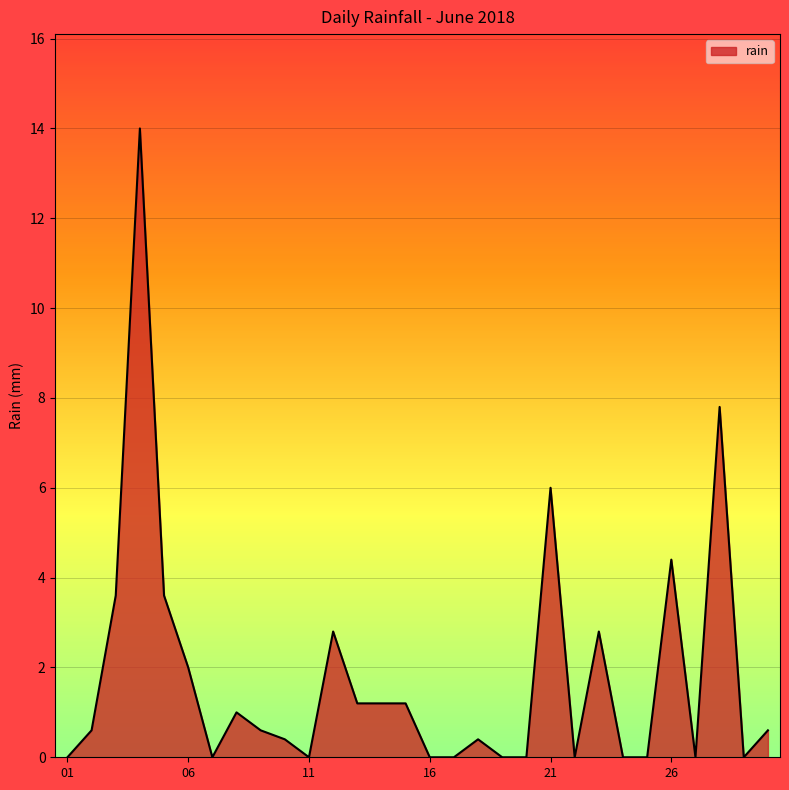

What is the greatest value displayed?

14.0